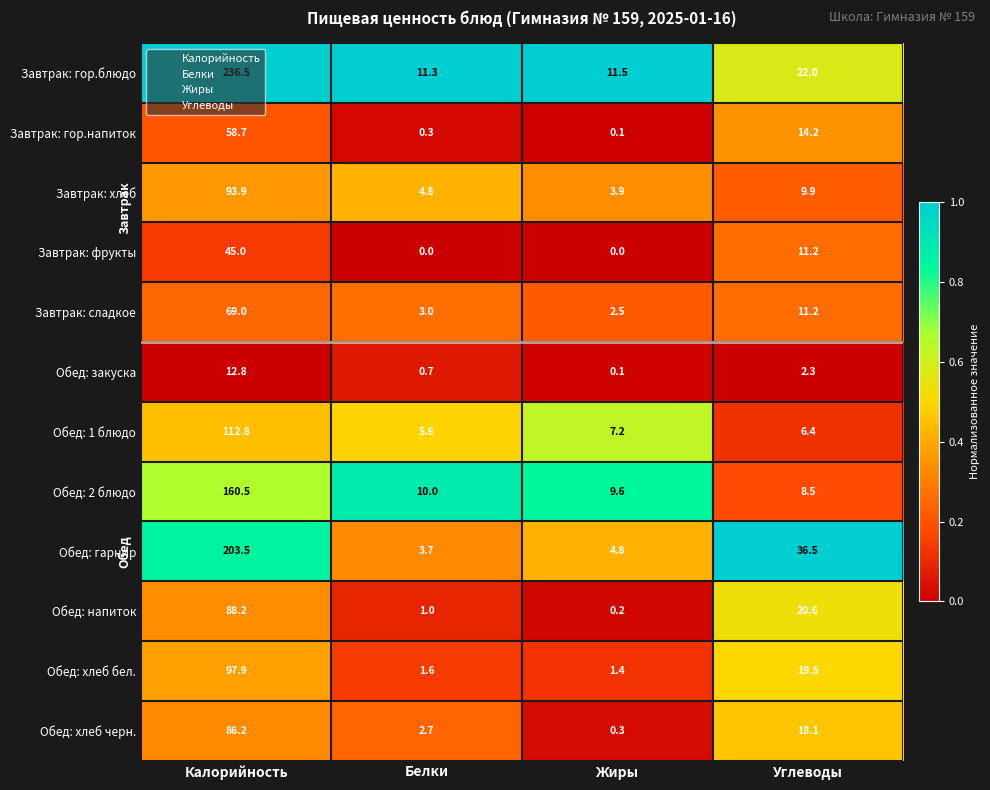

Which series has the largest total across all categories?

Завтрак: гор.блюдо